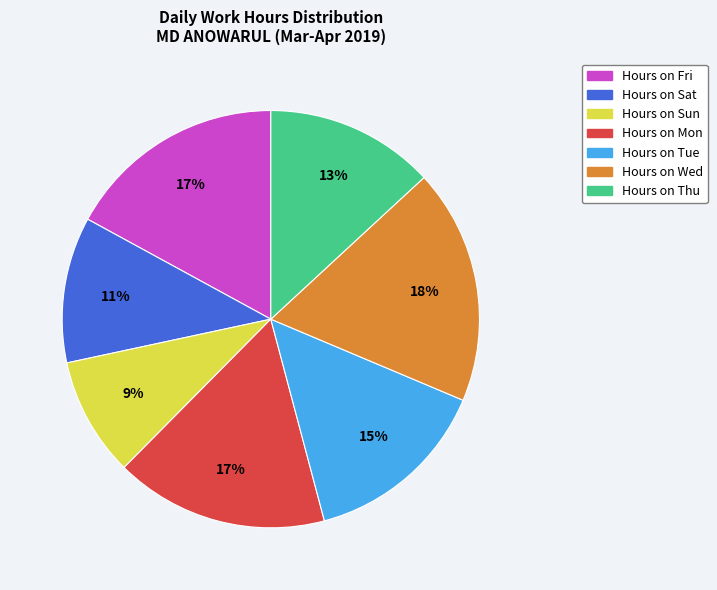

Is there any slice that represents more than half of the pie?

No